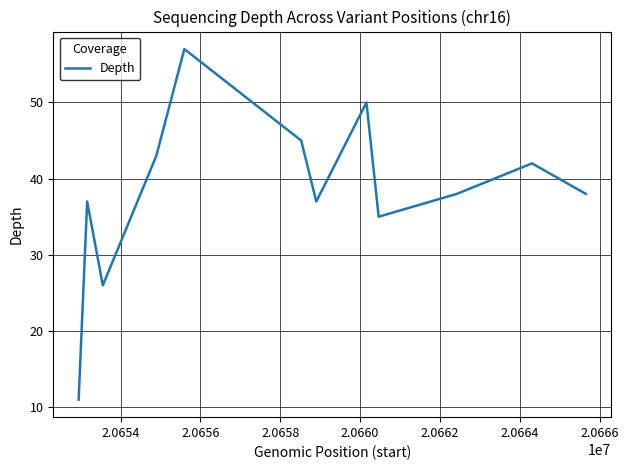

What is the difference between the maximum and minimum values?

46